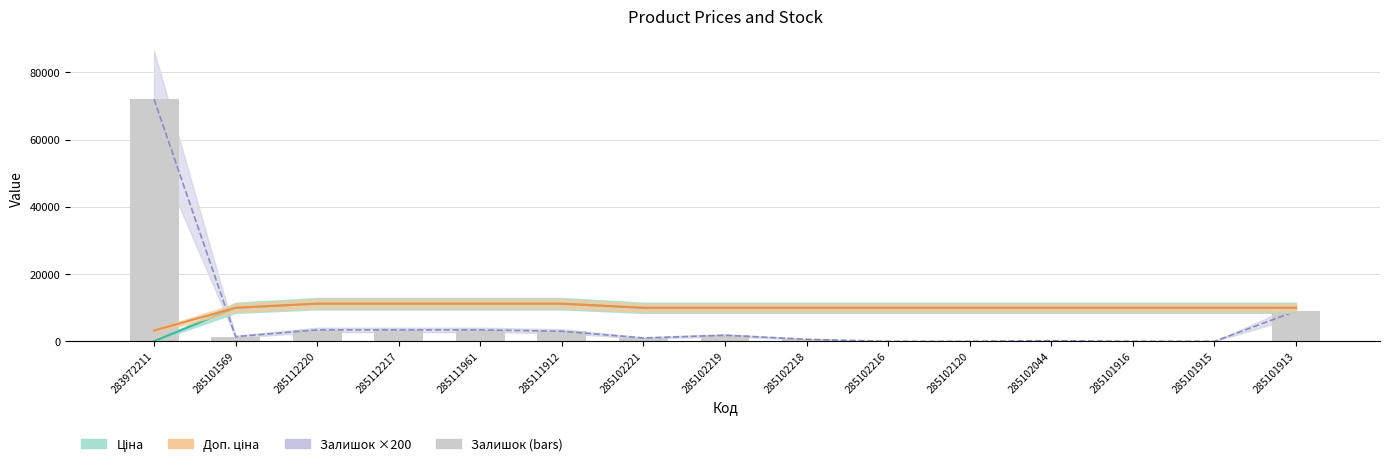

How many values in the Залишок ×200 series exceed 1400?

7